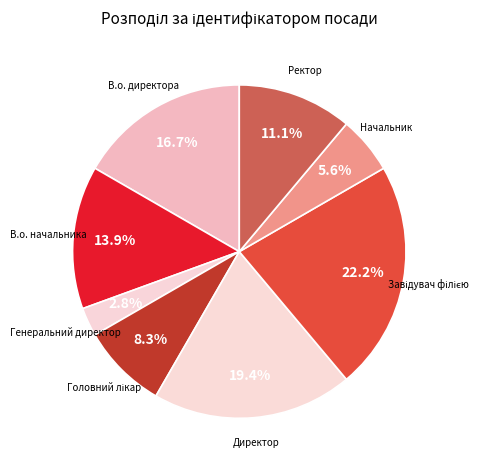

The Генеральний директор slice represents 3% of the pie. True or false?

True